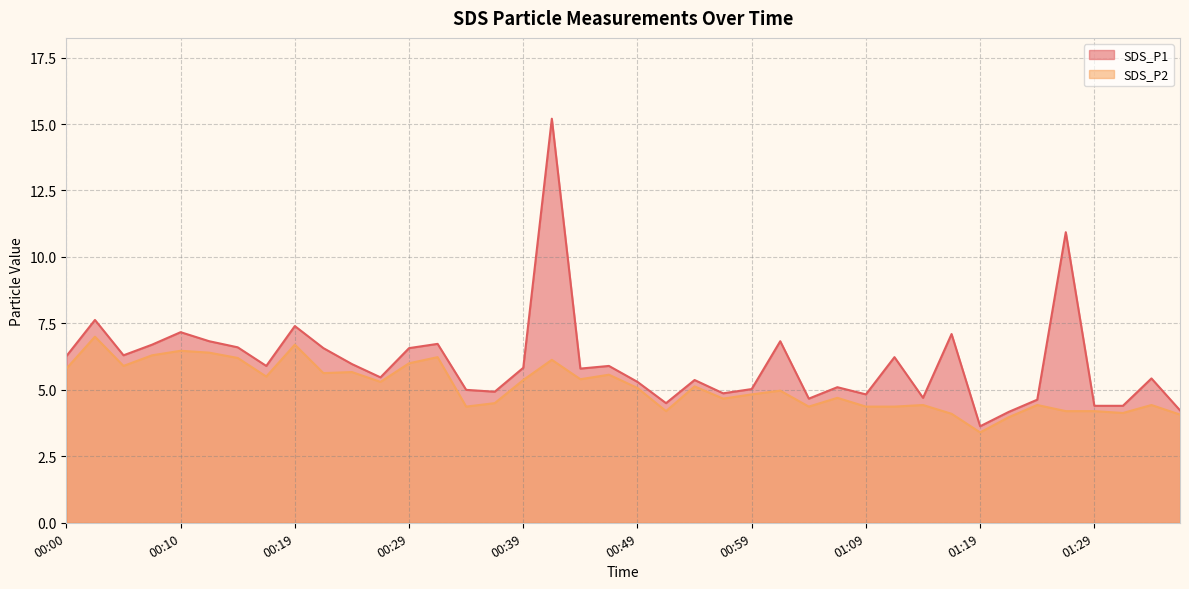

At how many categories does at least one series exceed 13?

1